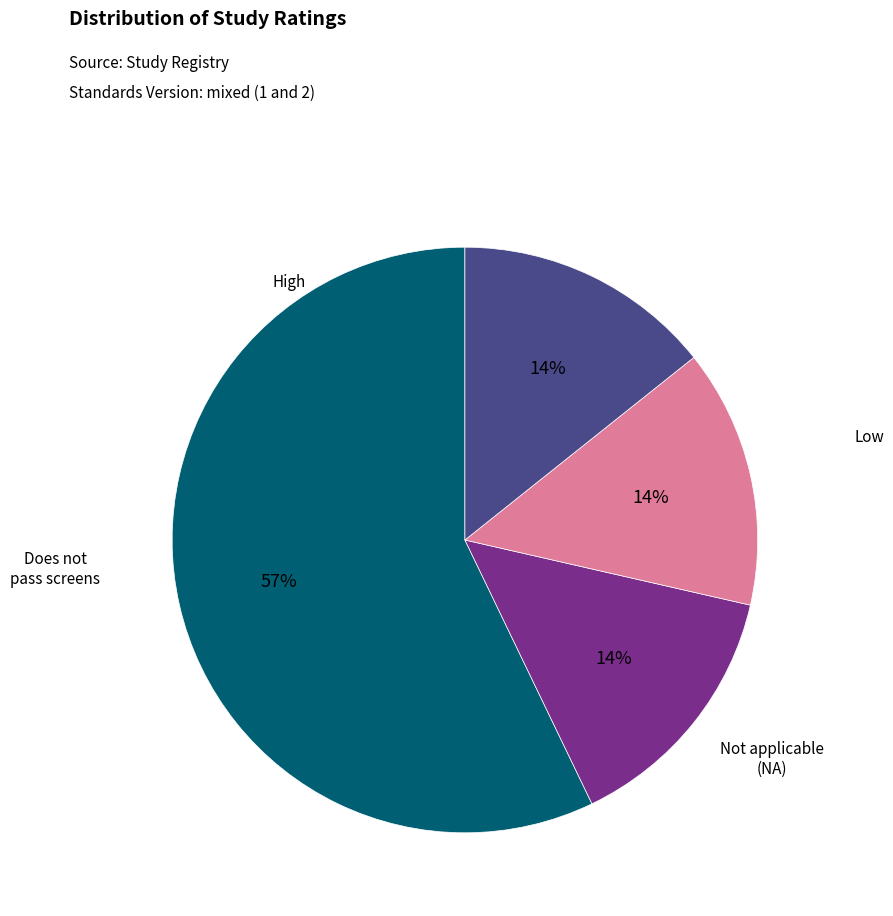

To the nearest percent, what is the average slice percentage?

25%